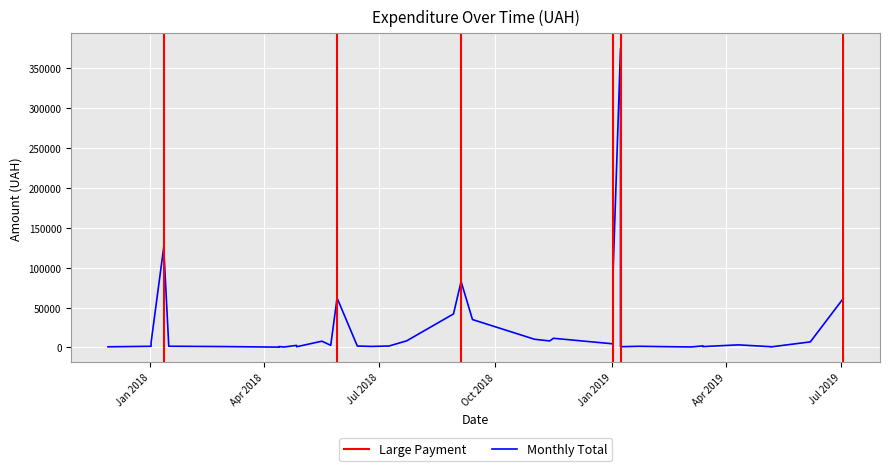

What is the value of the 8th point from the left?

446.4